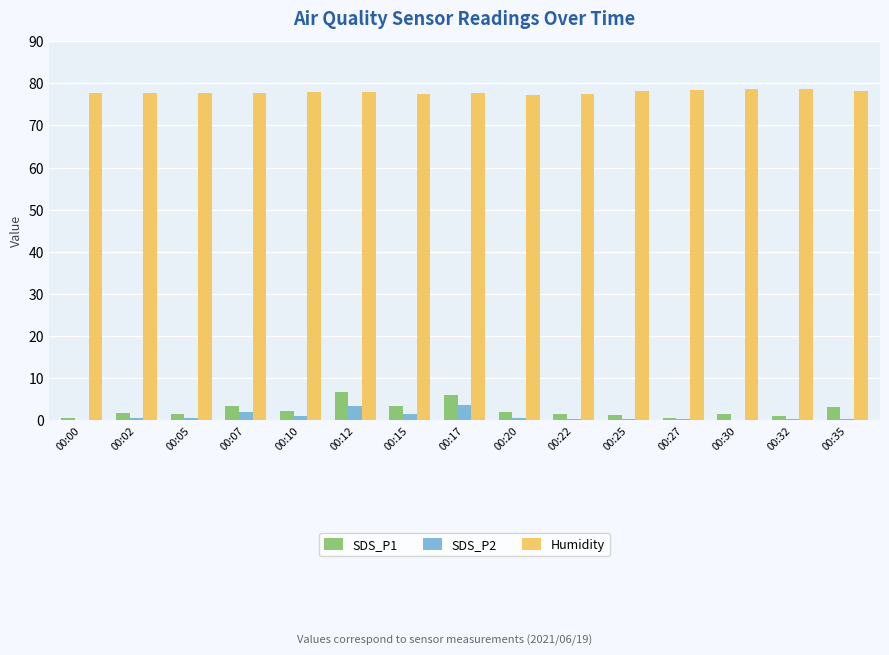

Read the SDS_P2 value at 00:30.

0.1